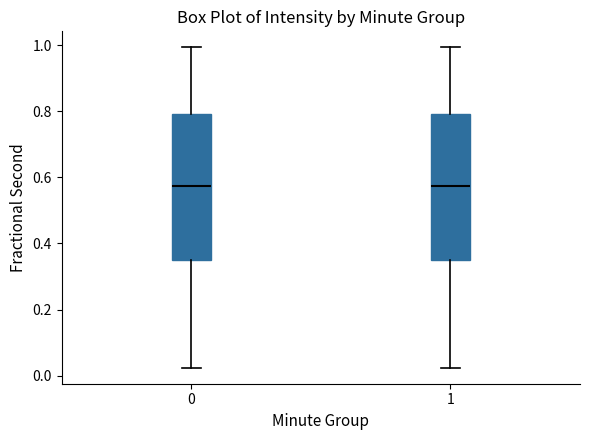

Reading left to right, transcribe this box plot: for each box, give where its median line is, the range the box spans, and where its two whiskers end, as read against the y-axis. The values are not printed on the chart, so give them approximately, as read against the axis.

0: median 0.58, box 0.34 to 0.80, whiskers 0.02 to 1.00
1: median 0.58, box 0.34 to 0.80, whiskers 0.02 to 1.00